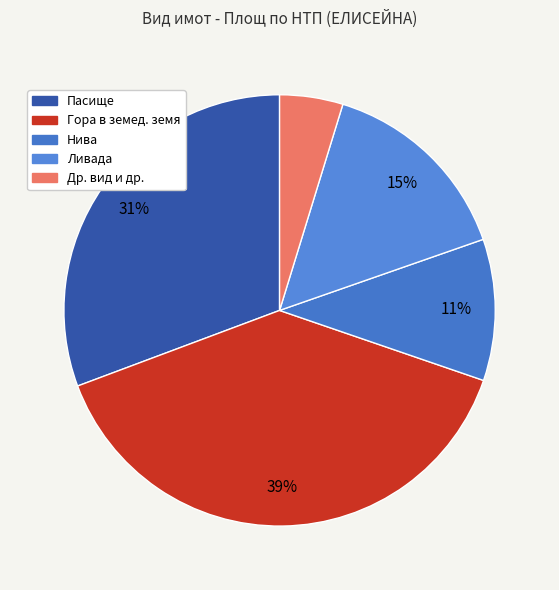

What is the largest slice in the pie chart?

Гора в земед. земя